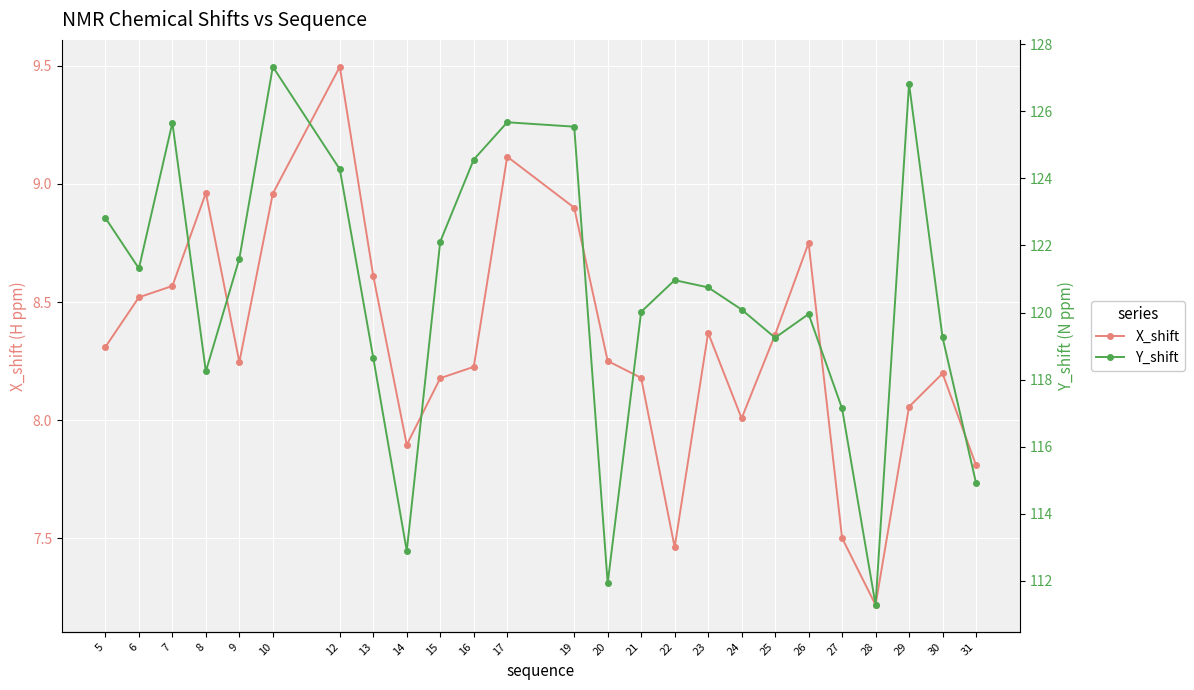

True or false: X_shift and Y_shift cross at least once.

False